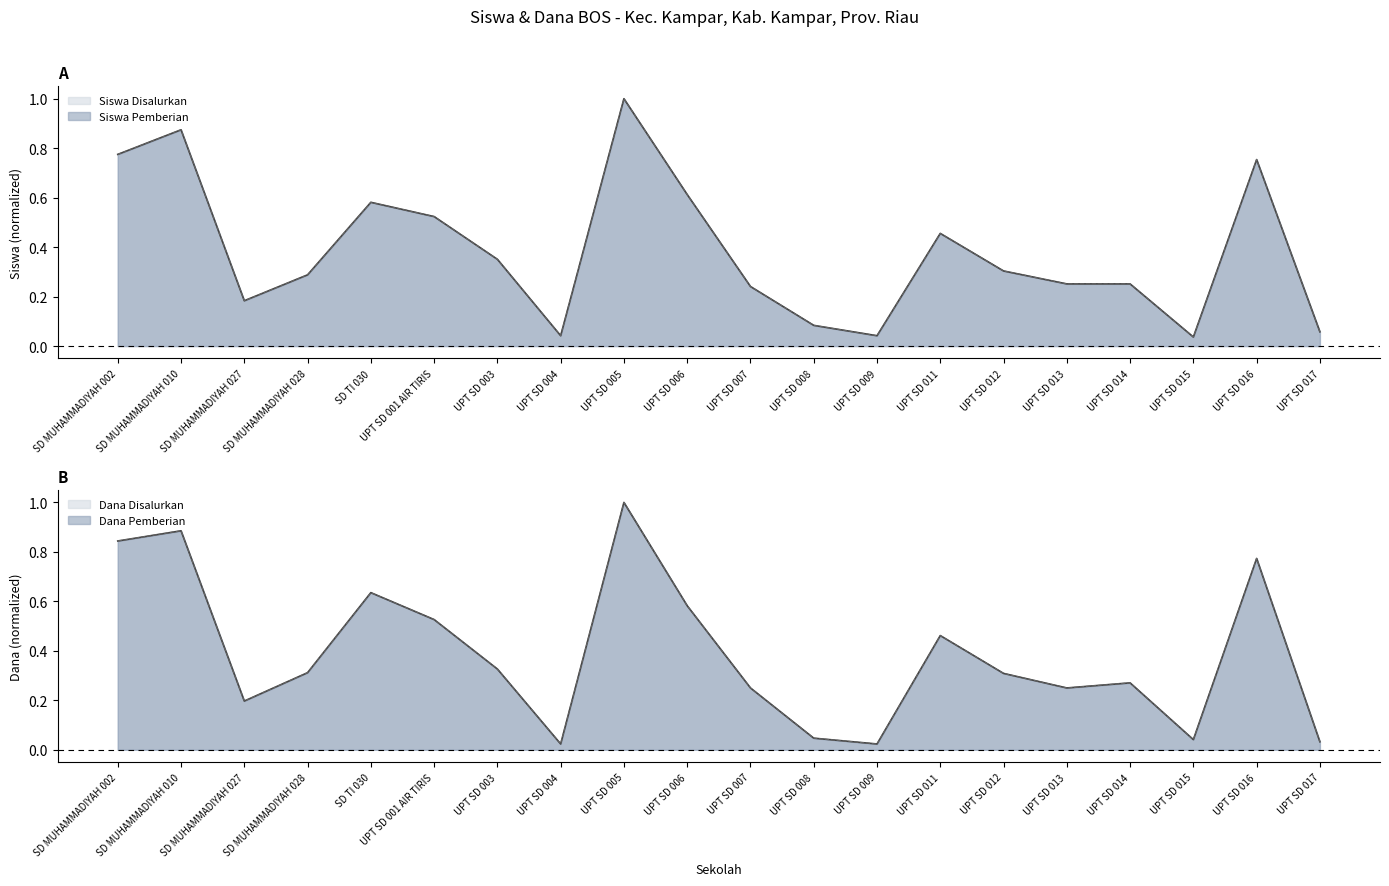

In Dana Pemberian (juta), how many points are lower than both neighbors (excluding endpoints)?

5